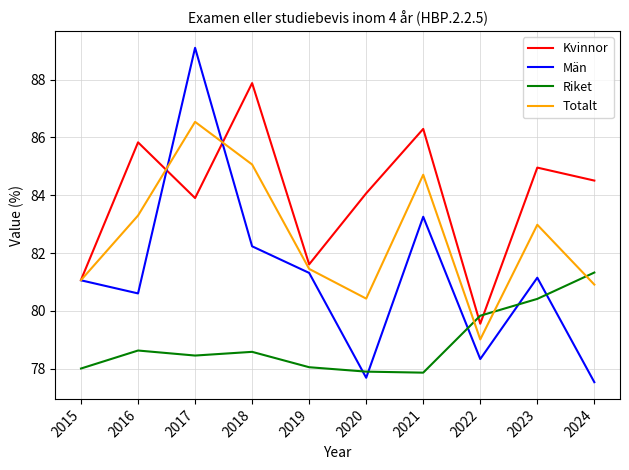

What are all the series names shown in the legend?

Kvinnor, Män, Riket, Totalt